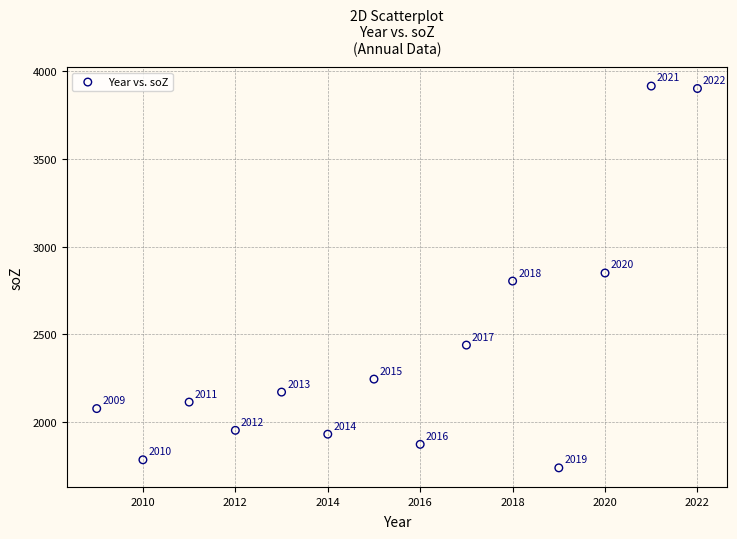

What Y value in the scatter plot is closest to 2826?

2803